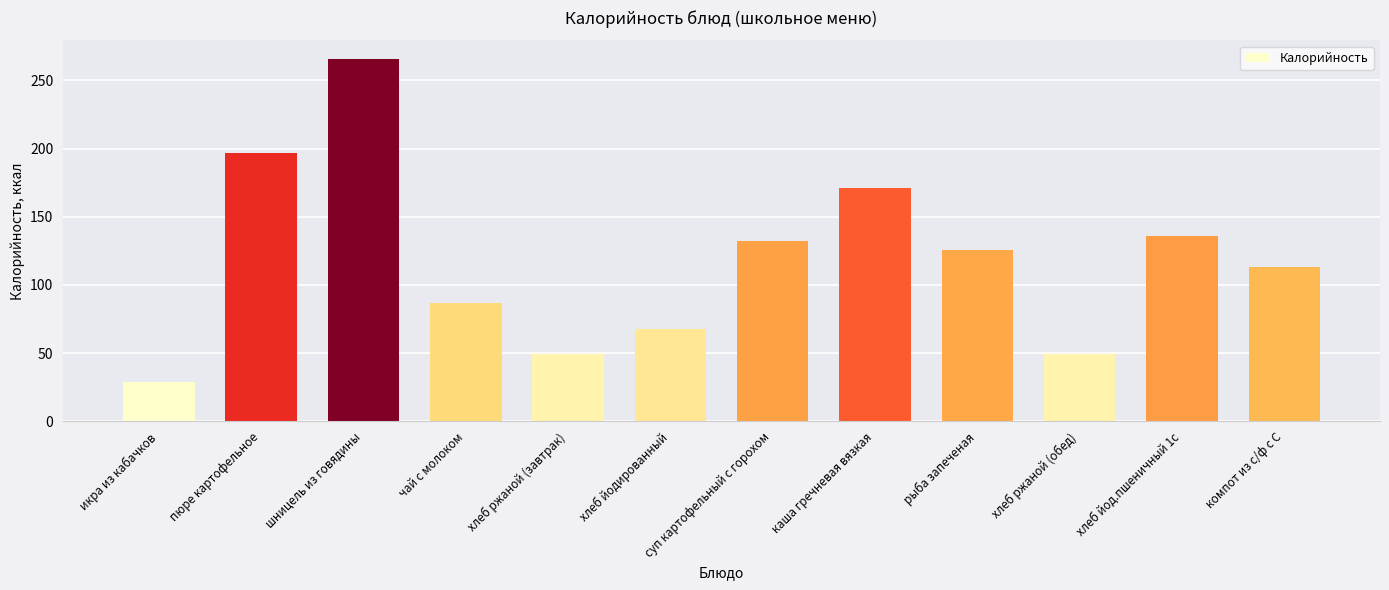

What is the sum of all values?

1423.5